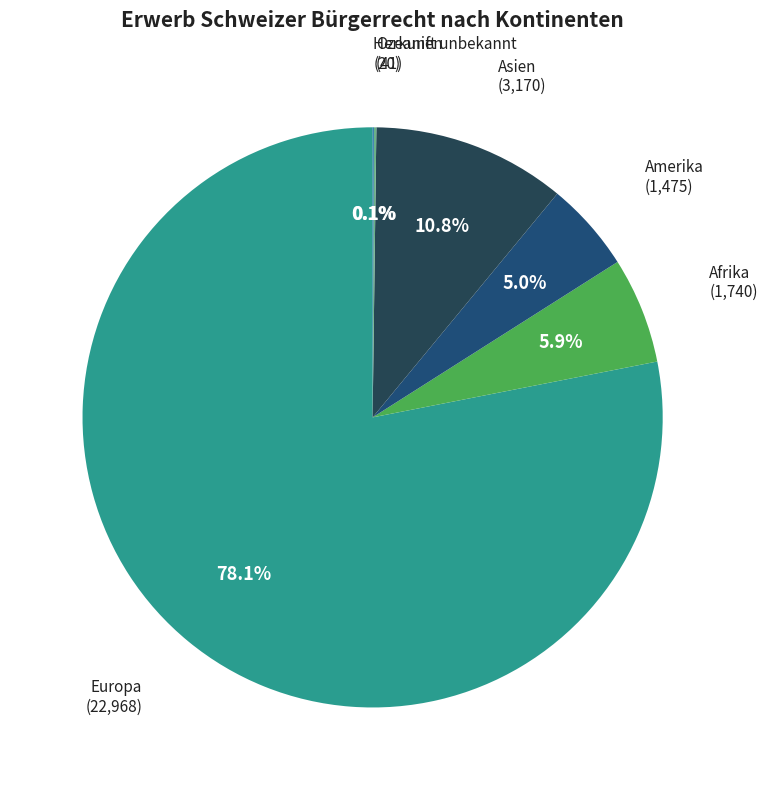

What portion of the pie excludes Europa?

21.9%